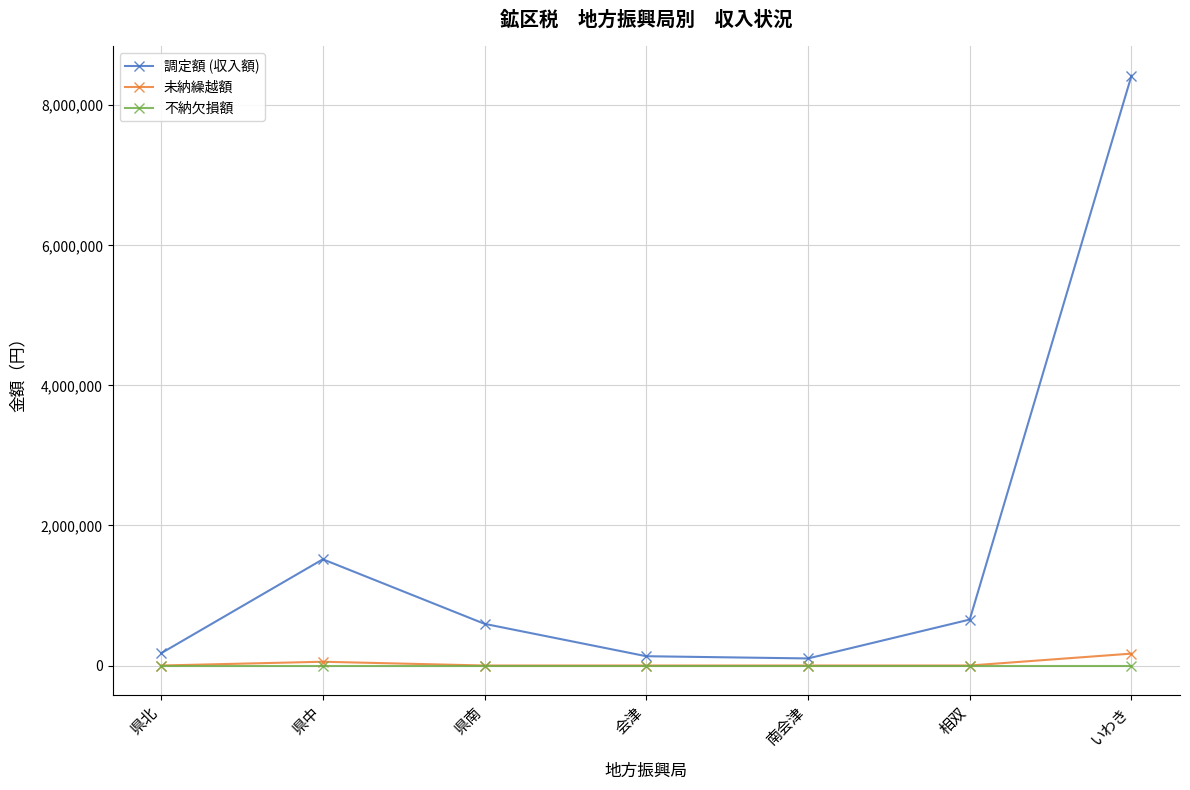

At how many categories does at least one series exceed 231815?

4